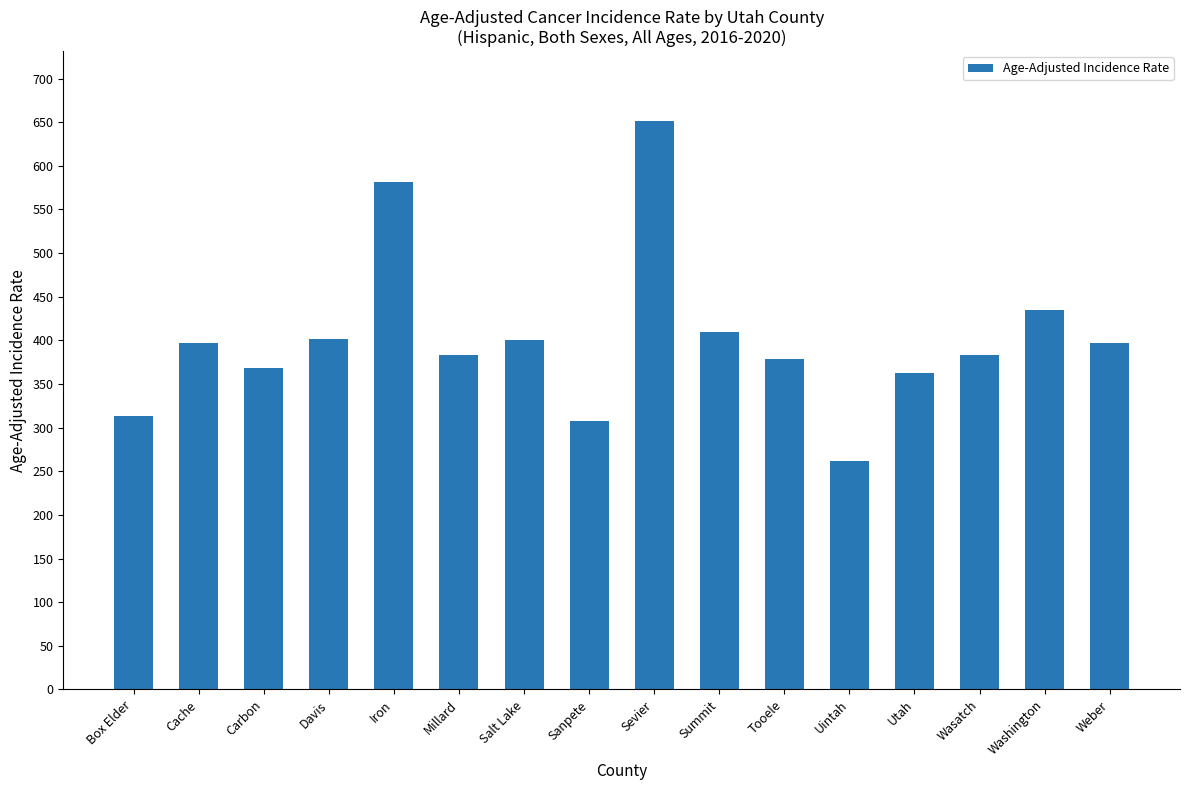

What is the ratio of the value at Tooele to the value at Sanpete?

1.2